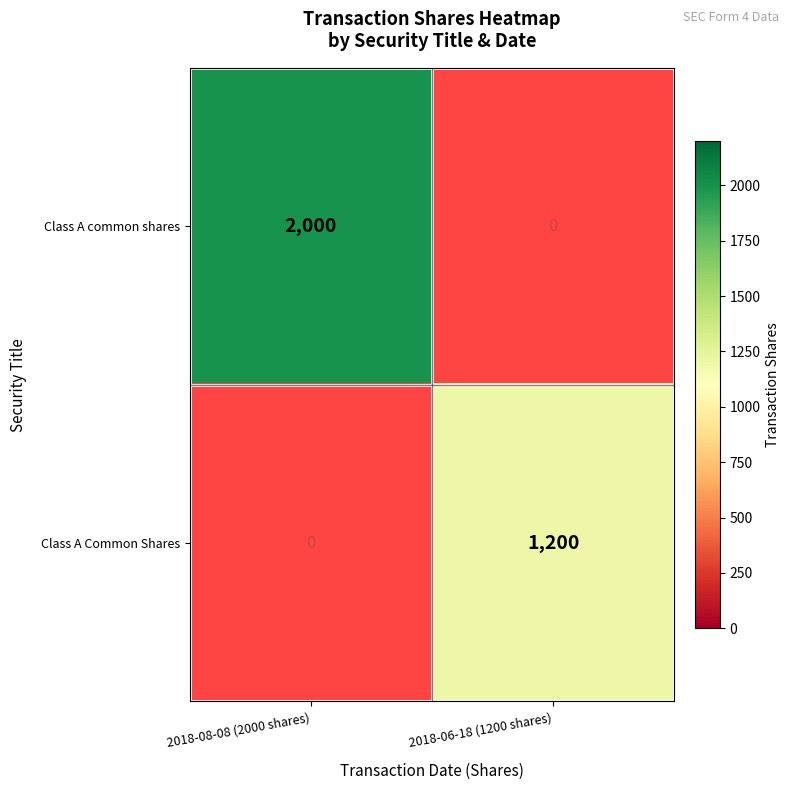

True or false: Class A common shares has a value of 955.9 at 2018-08-08 (2000 shares).

False